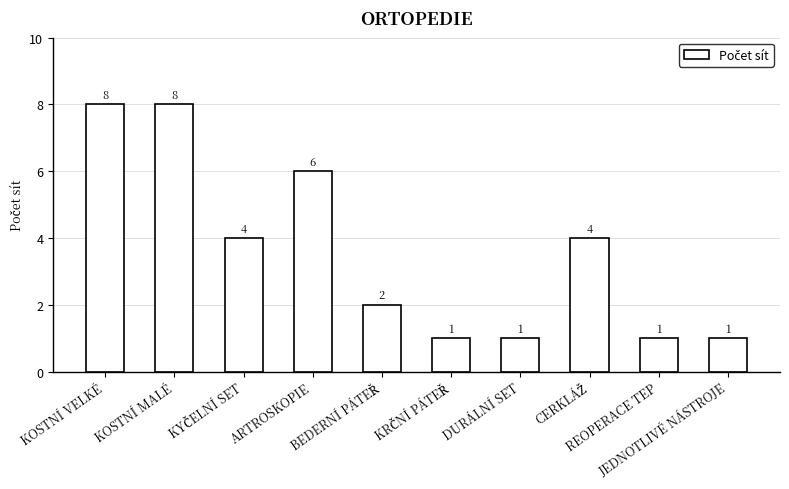

What is the greatest value displayed?

8